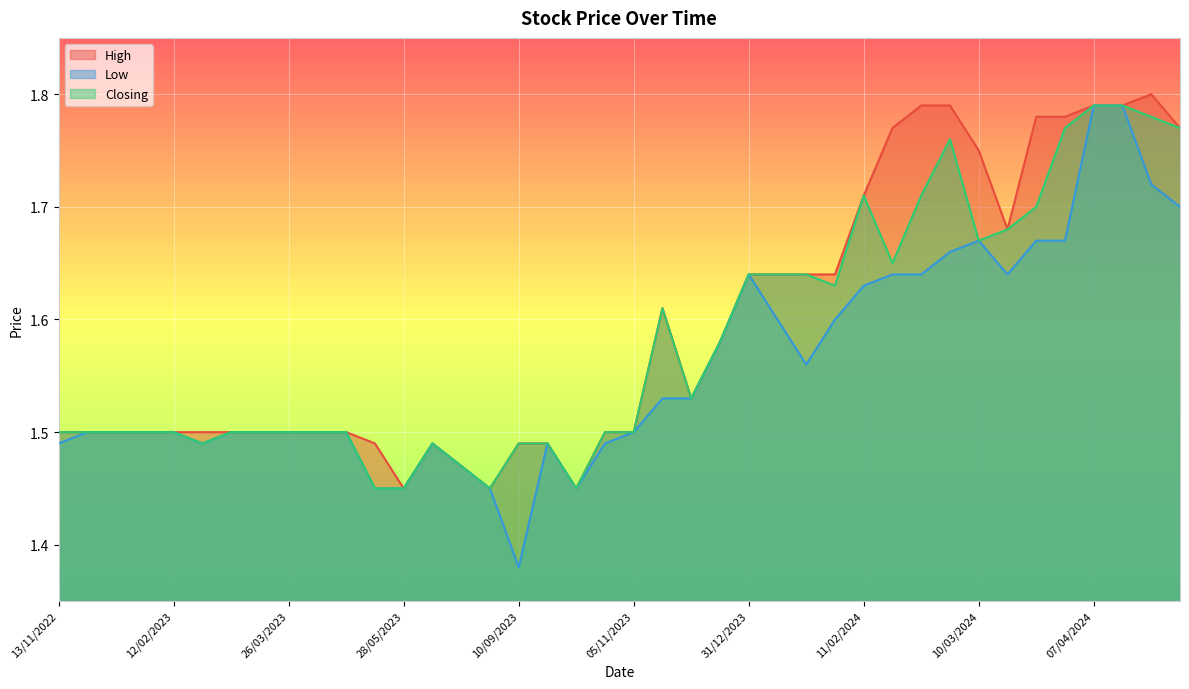

What is the difference between the second highest and second lowest values in the Low series?

0.3